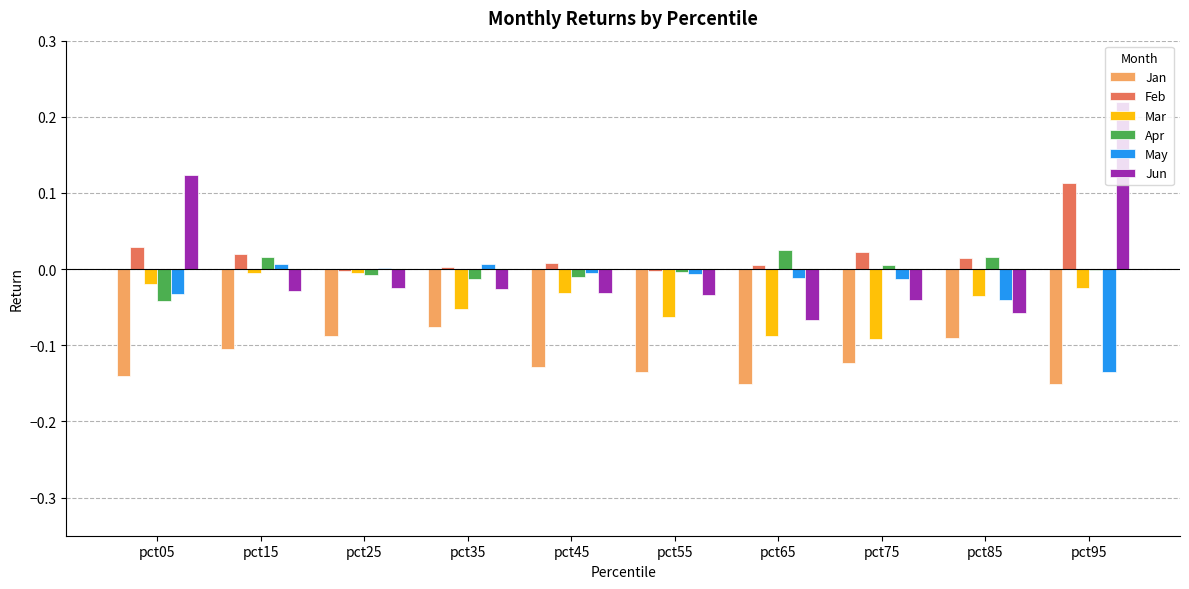

True or false: Feb has a value of 0.0 at pct95.

False